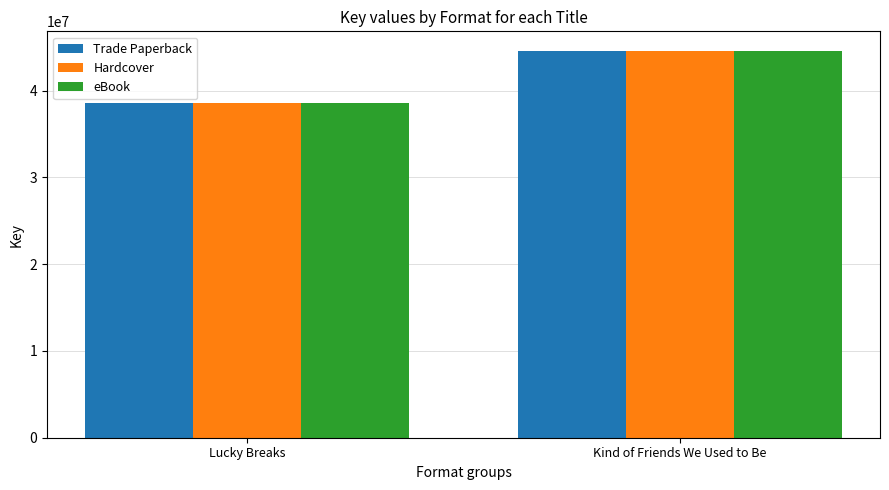

List the labels in order of eBook value, largest first.

Kind of Friends We Used to Be, Lucky Breaks